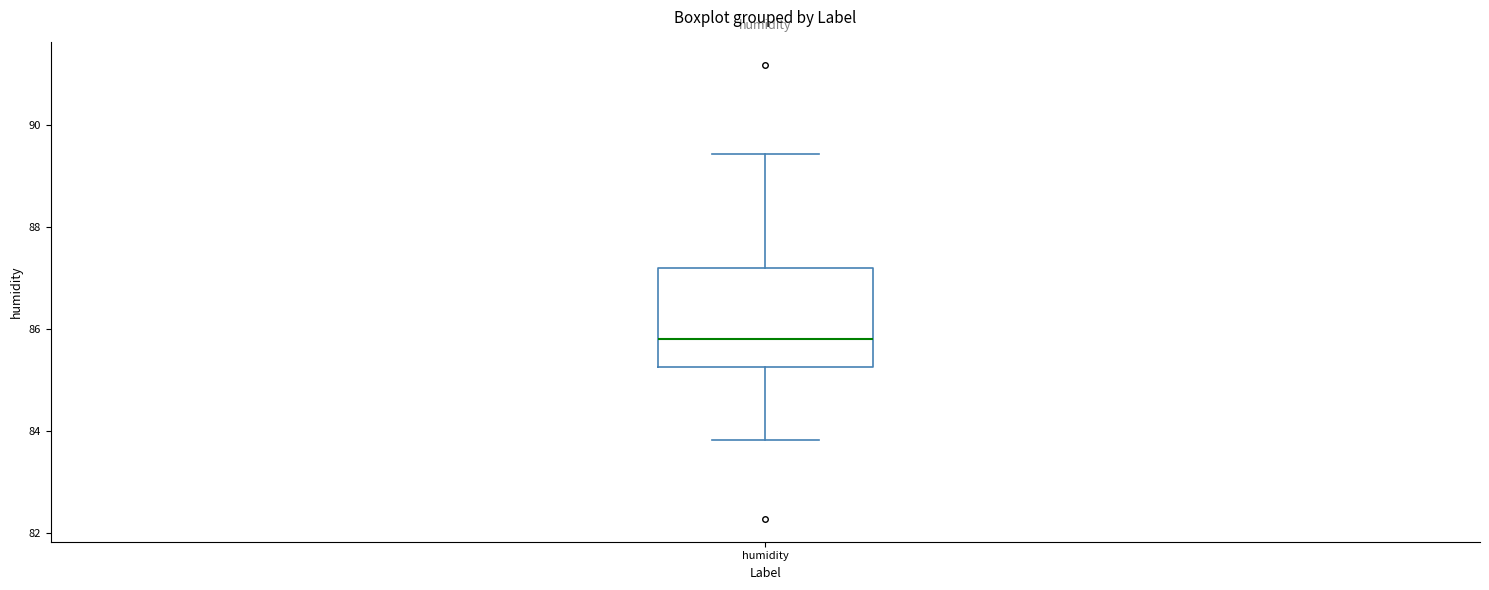

Read this box plot against the y-axis: the position of the median line, the range covered by the box, and the ends of both whiskers. The values are not printed on the chart, so give them approximately, as read against the axis.

median 85.8, box 85.2 to 87.2, whiskers 83.8 to 89.4